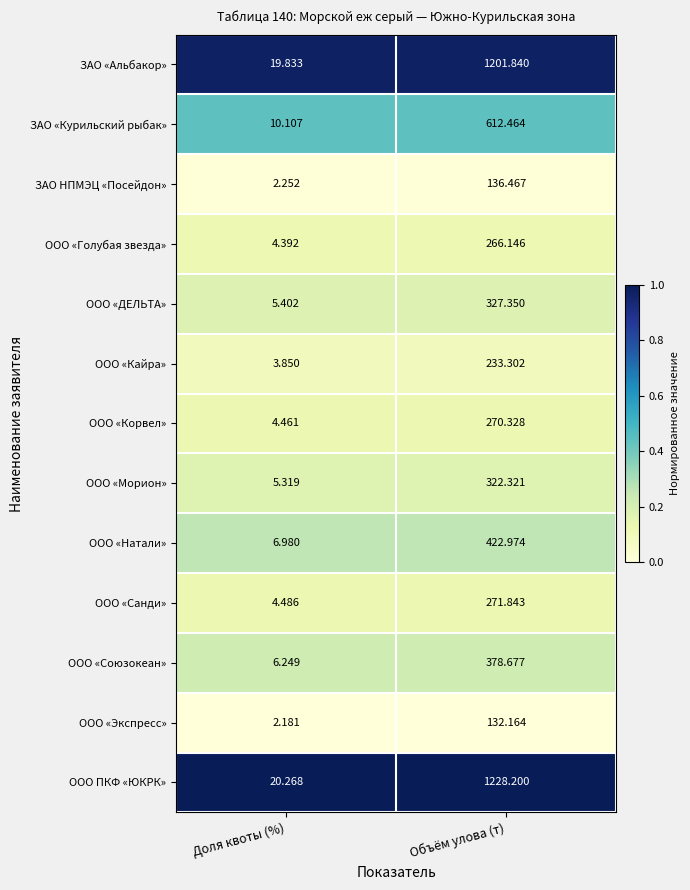

Which category has the lowest value across all series?

Доля квоты (%)